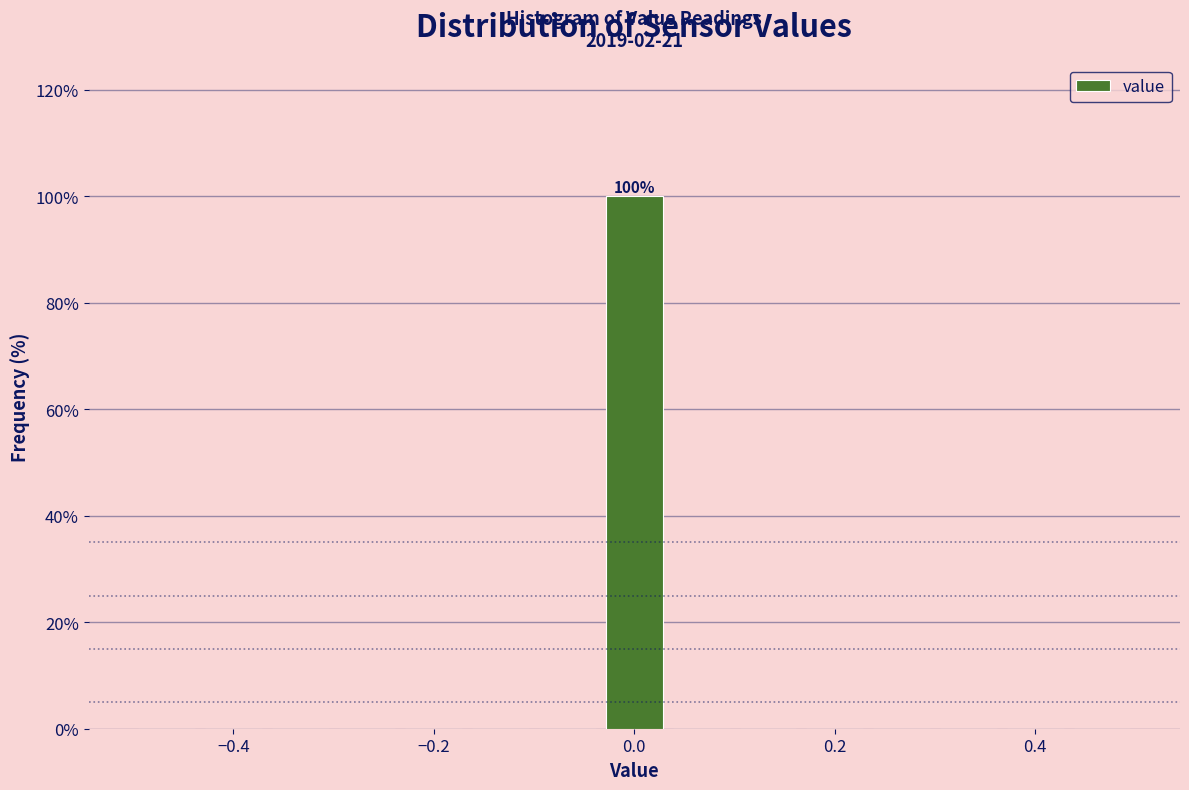

Read against the x-axis, roughly where is the centre of the tallest bar?

0.00